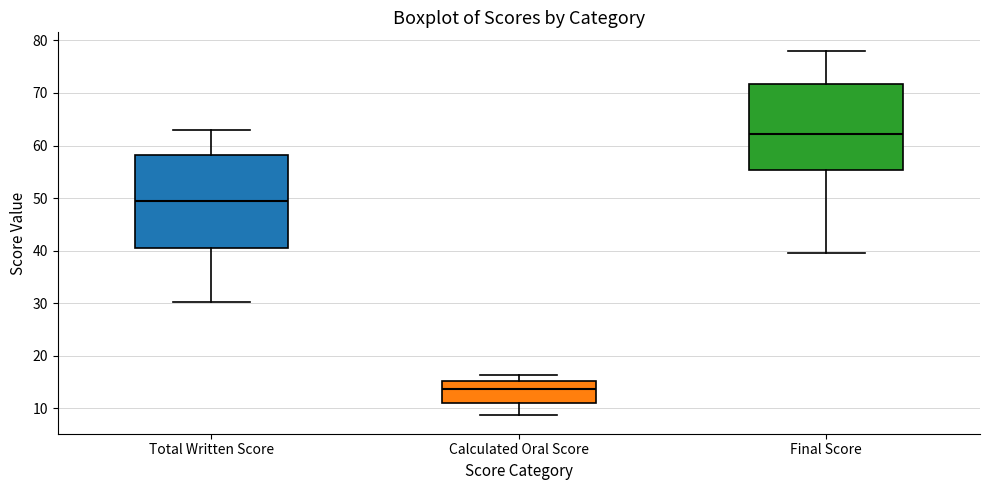

Reading left to right, transcribe this box plot: for each box, give where its median line is, the range the box spans, and where its two whiskers end, as read against the y-axis. The values are not printed on the chart, so give them approximately, as read against the axis.

Total Written Score: median 49, box 41 to 58, whiskers 30 to 63
Calculated Oral Score: median 14, box 11 to 15, whiskers 9 to 16
Final Score: median 62, box 55 to 72, whiskers 40 to 78